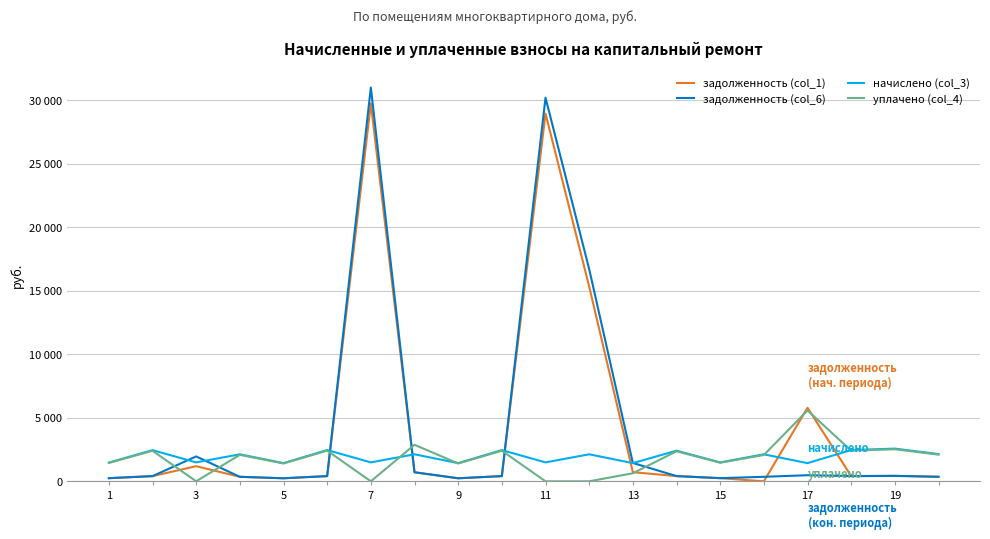

What are all the series names shown in the legend?

задолженность (col_1), задолженность (col_6), начислено (col_3), уплачено (col_4)